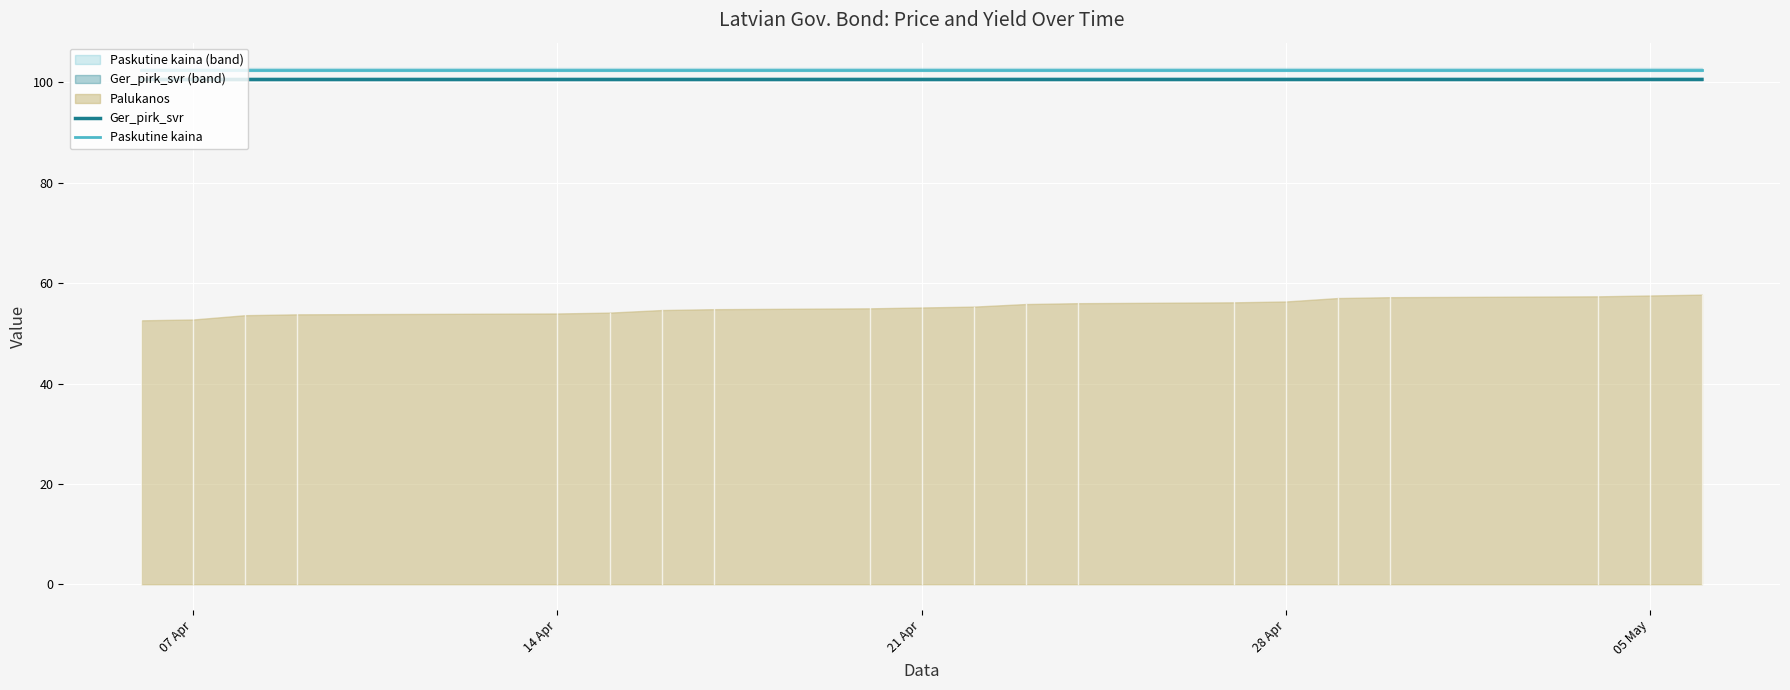

True or false: Ger_pirk_svr and Paskutine kaina cross at least once.

False